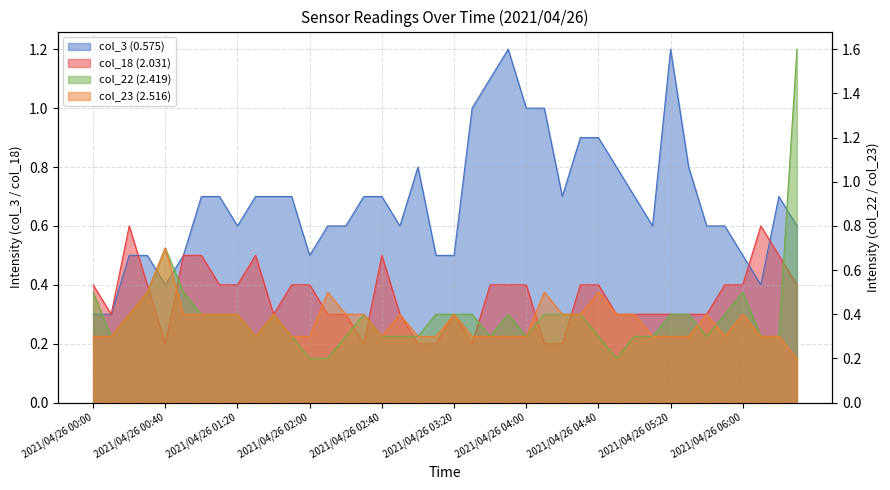

What is the difference between the maximum and second lowest values in the col_23 (2.516) series?

0.4